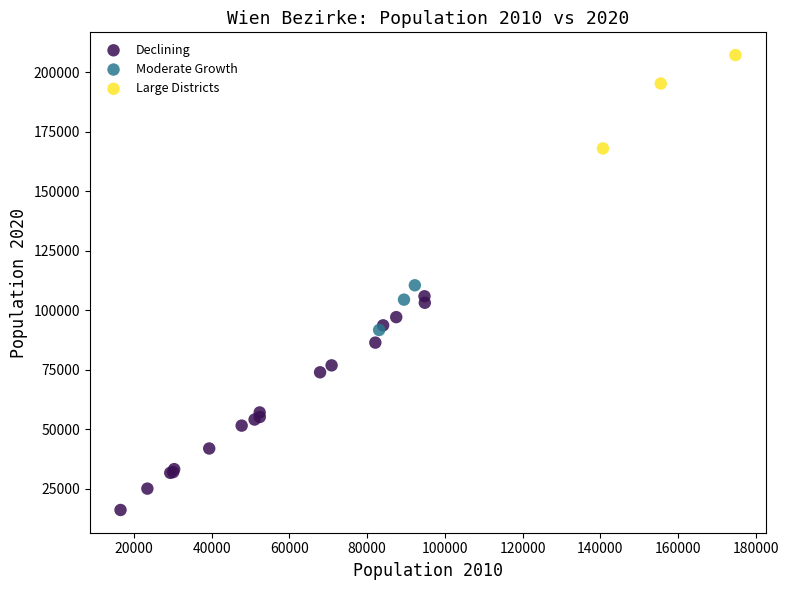

Which series has the largest Y range (max minus min)?

Declining